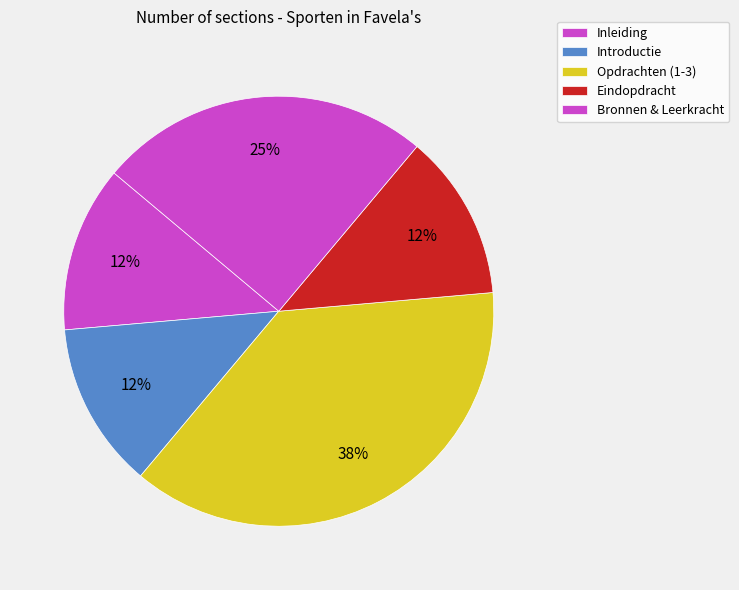

How many segments does this pie chart have?

5